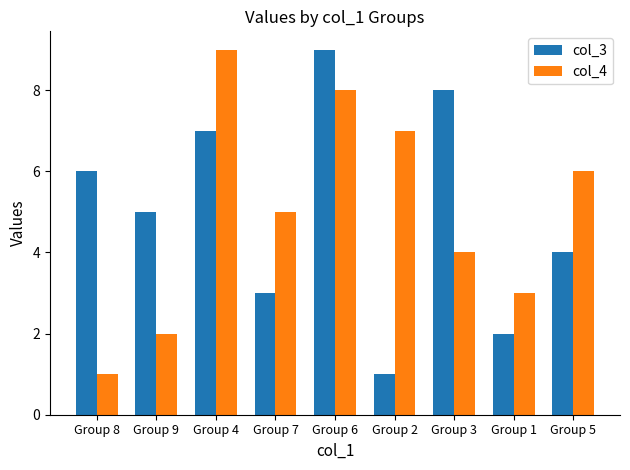

What are all the series names shown in the legend?

col_3, col_4